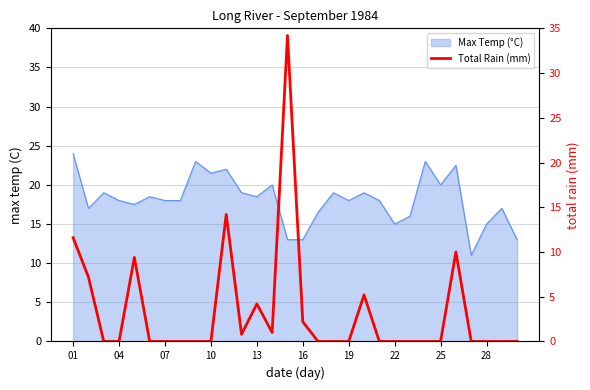

Count the number of categories in the chart.

30